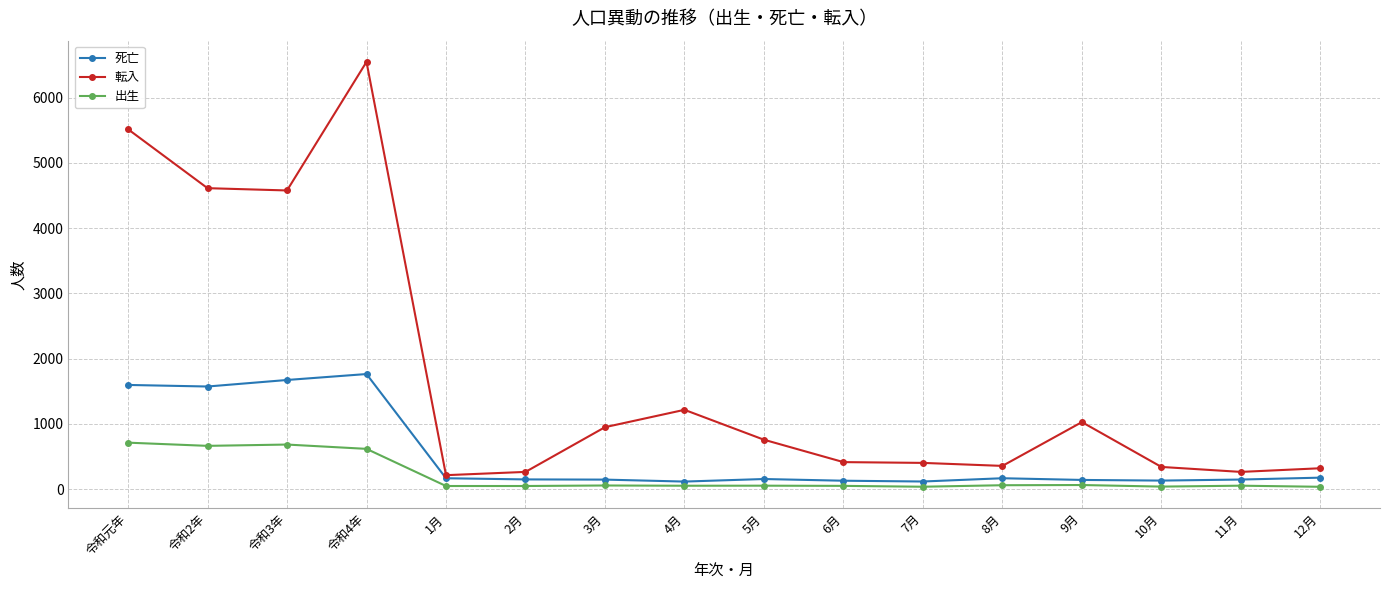

What is the label of the 3rd point from the left?

令和3年